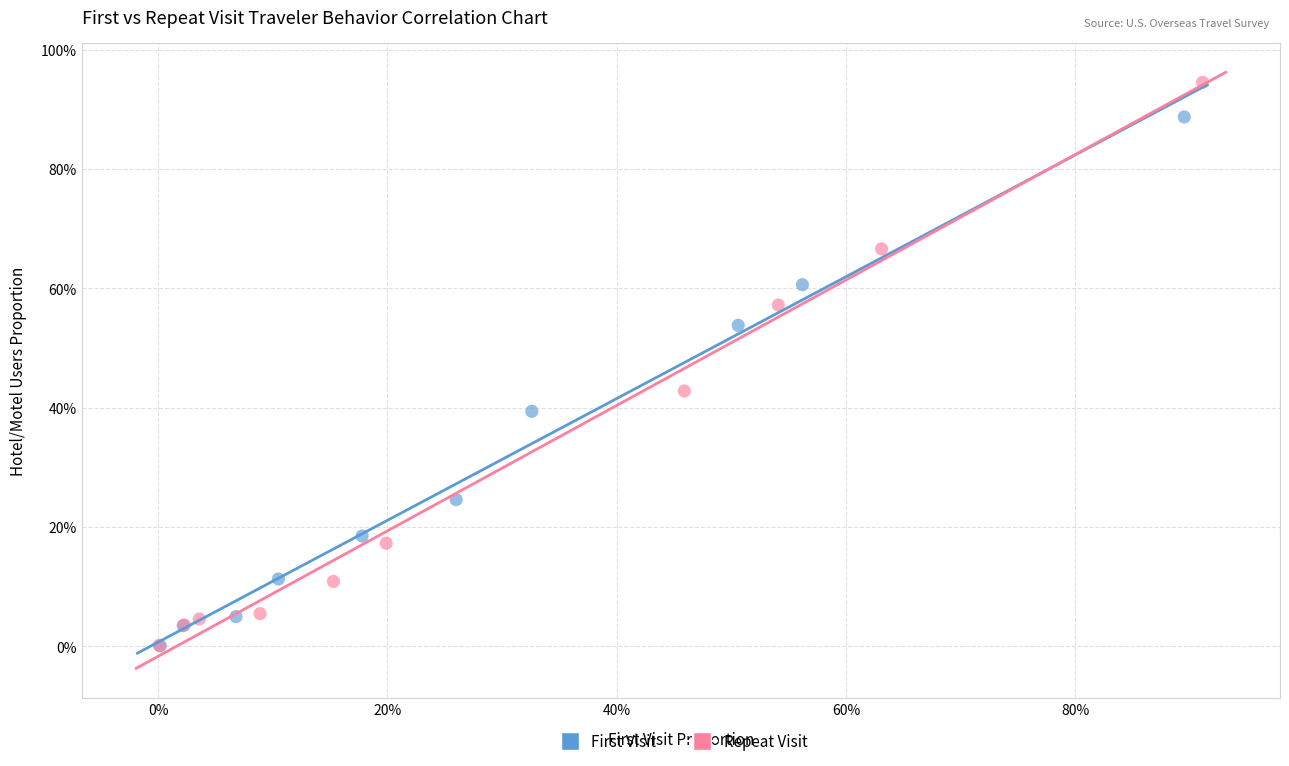

Which series reaches the maximum Y coordinate?

Repeat Visit